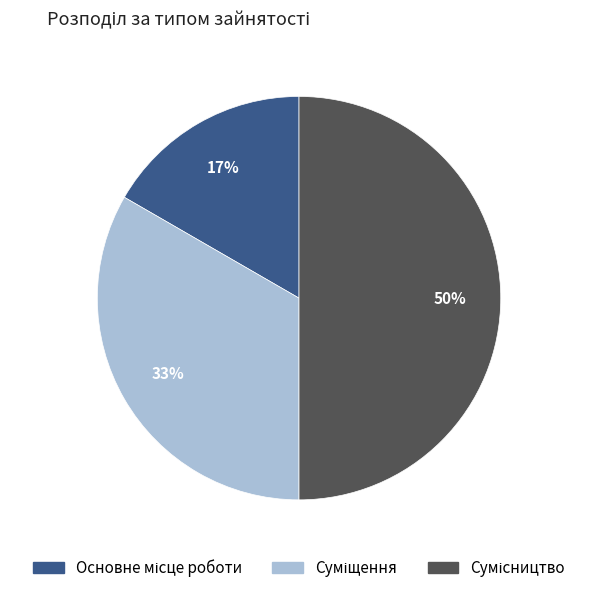

To the nearest percent, what is the average slice percentage?

33%